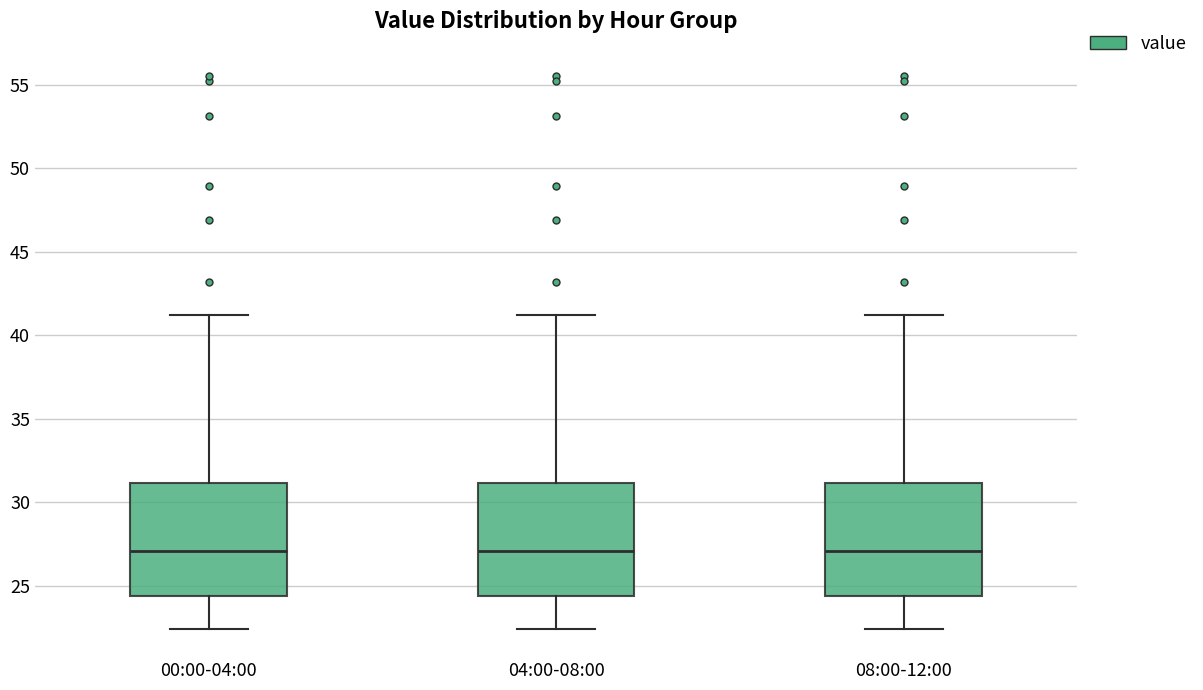

Reading left to right, read every box against the y-axis: the position of its median line, the range the box covers, and the ends of its whiskers. The values are not printed on the chart, so give them approximately, as read against the axis.

00:00-04:00: median 27.0, box 24.5 to 31.0, whiskers 22.5 to 41.0
04:00-08:00: median 27.0, box 24.5 to 31.0, whiskers 22.5 to 41.0
08:00-12:00: median 27.0, box 24.5 to 31.0, whiskers 22.5 to 41.0